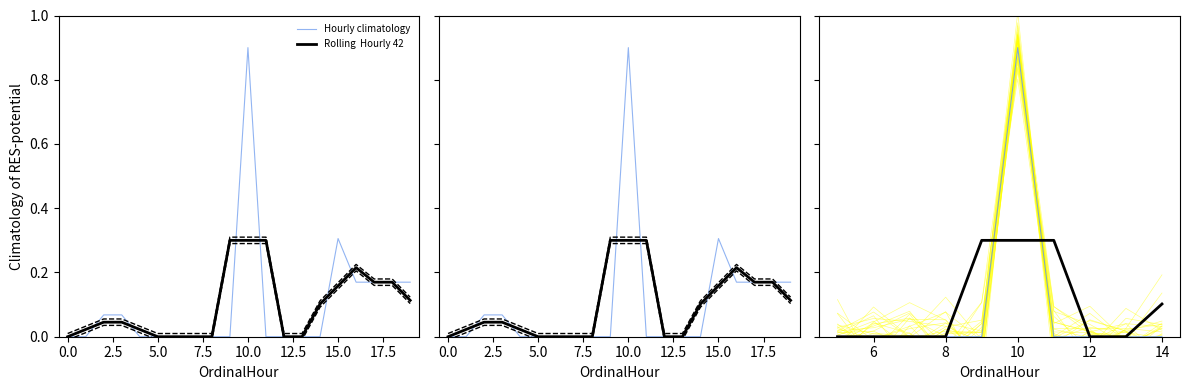

Count the Rolling  Hourly 42 values in the range 0 to 1.

10